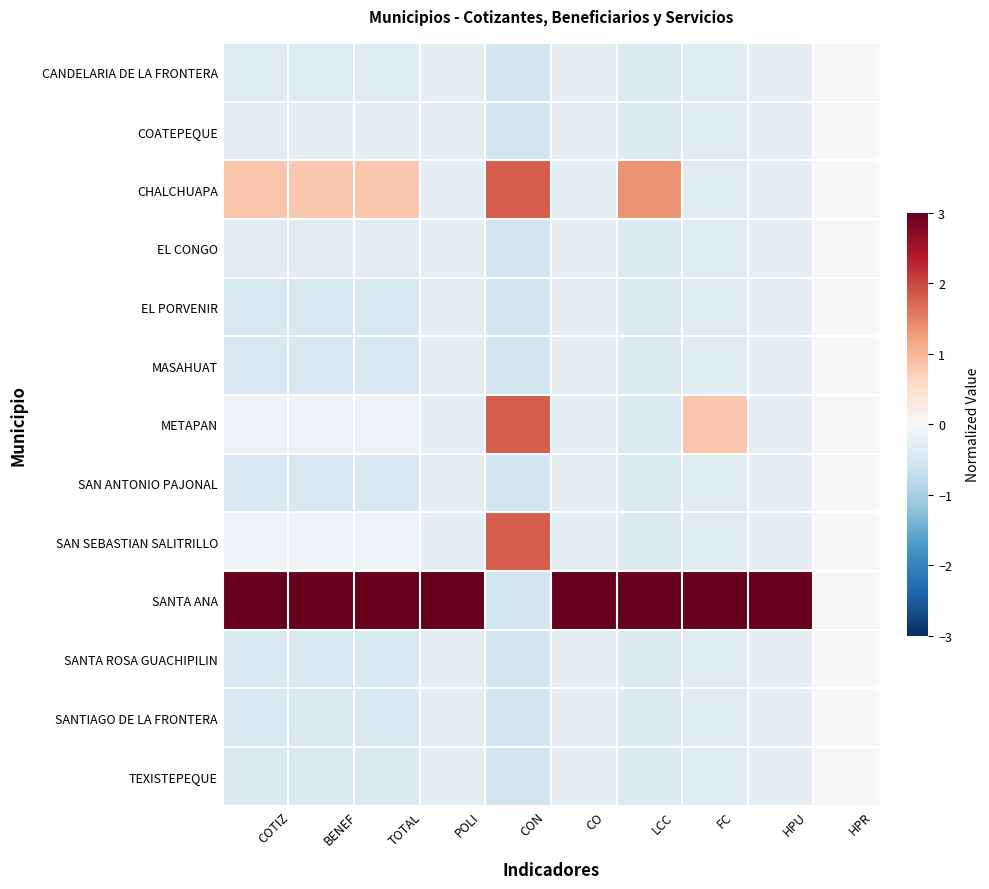

At TOTAL, list the series in order from smallest to largest.

EL PORVENIR, MASAHUAT, SAN ANTONIO PAJONAL, SANTA ROSA GUACHIPILIN, SANTIAGO DE LA FRONTERA, TEXISTEPEQUE, CANDELARIA DE LA FRONTERA, EL CONGO, COATEPEQUE, METAPAN, SAN SEBASTIAN SALITRILLO, CHALCHUAPA, SANTA ANA